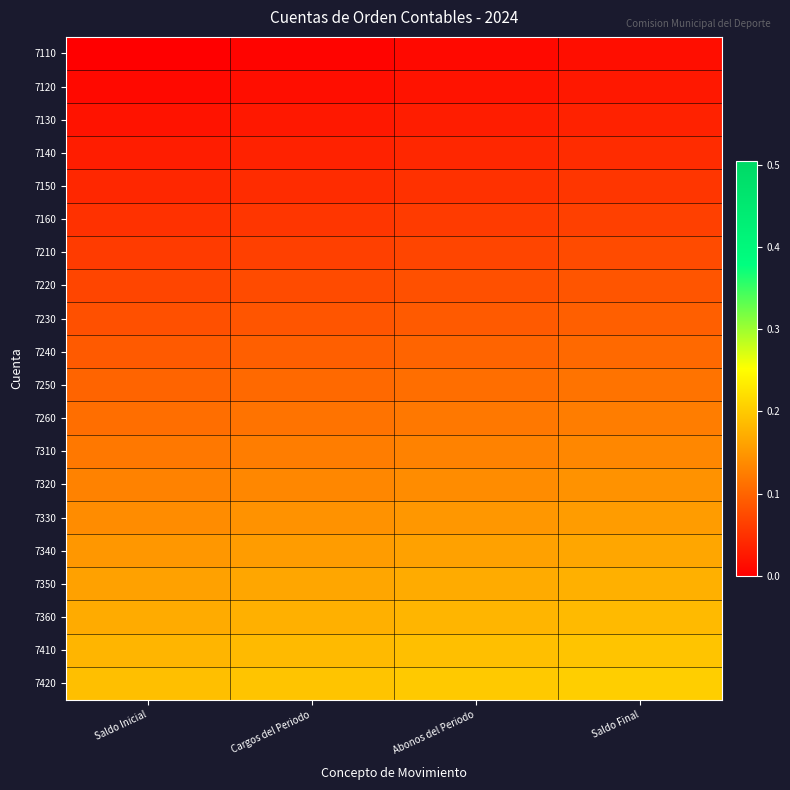

At how many categories does at least one series exceed 0?

4